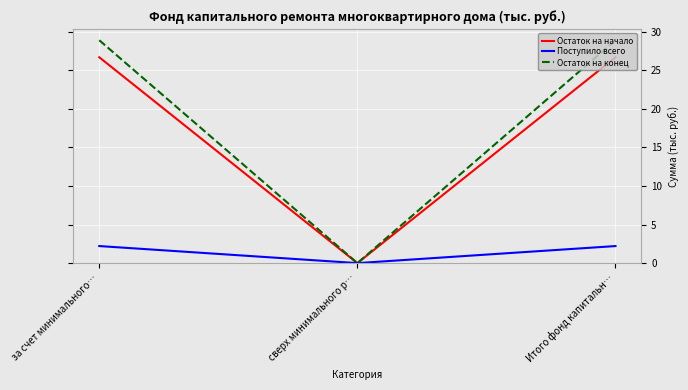

Between сверх минимального р… and Итого фонд капитальн…, which series saw the biggest shift?

Остаток на конец